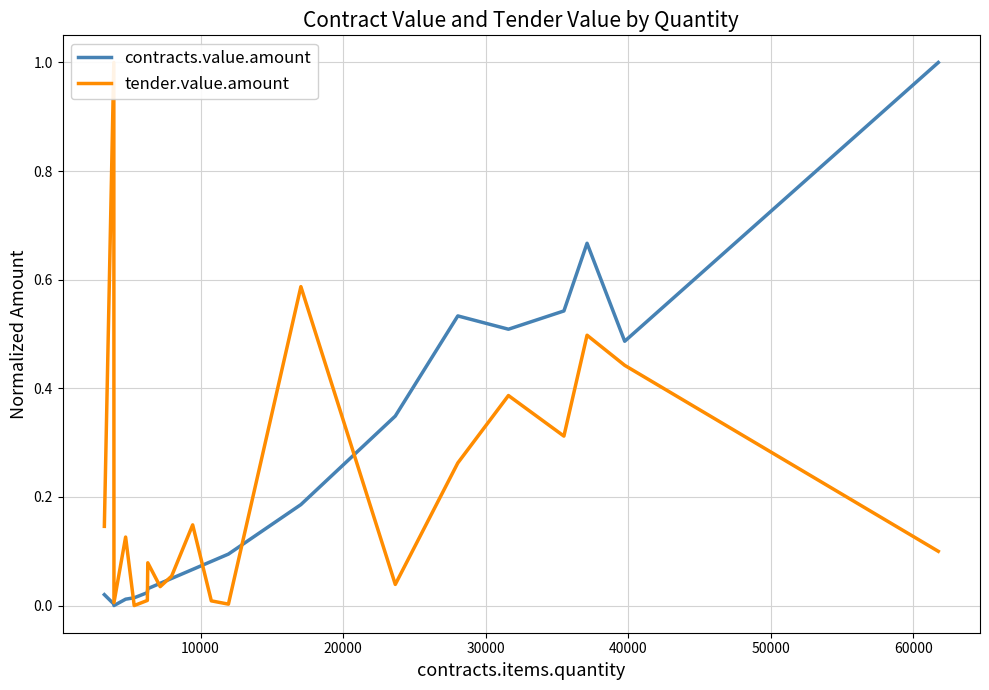

What are all the series names shown in the legend?

contracts.value.amount, tender.value.amount